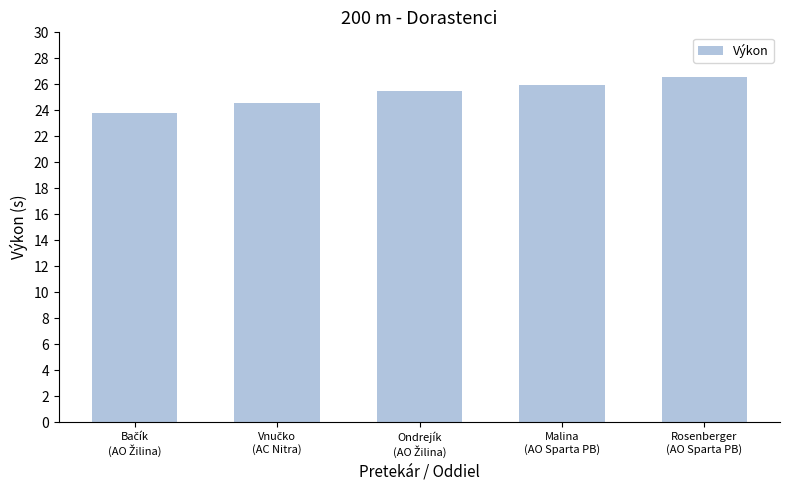

What is the difference between the second highest and minimum values?

2.1